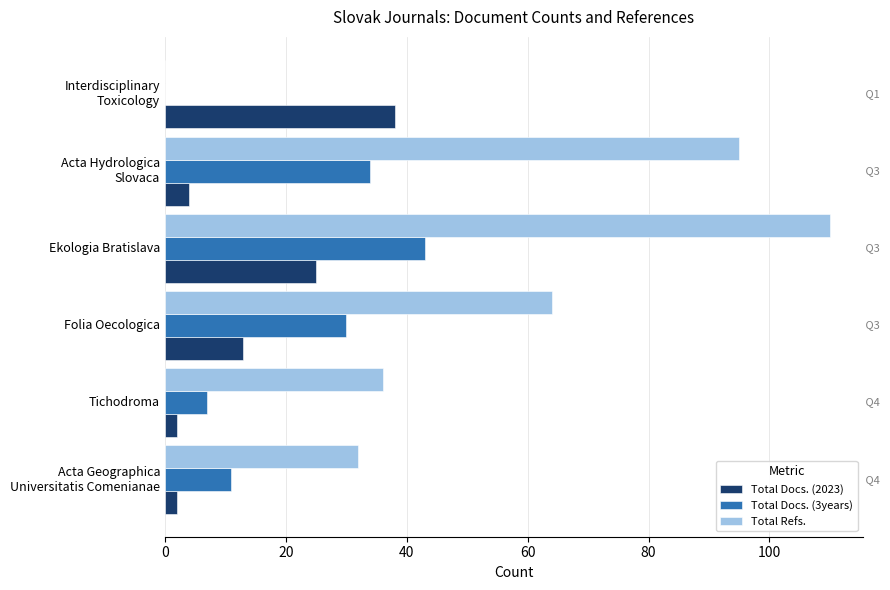

What is the greatest value displayed?

110